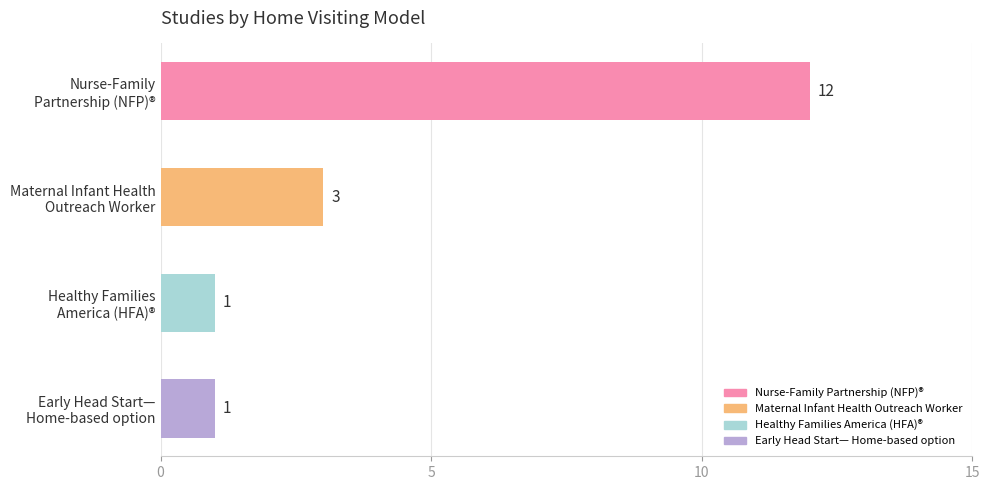

What is the difference between the maximum and minimum values?

11